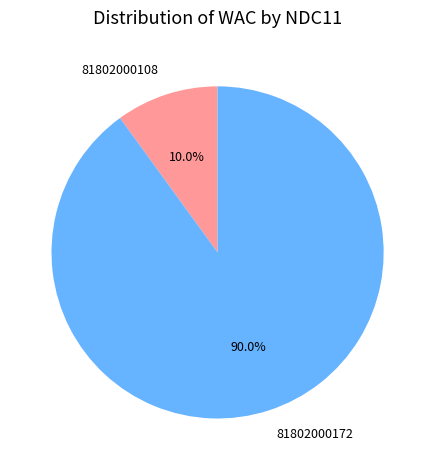

Count the number of slices in the pie.

2